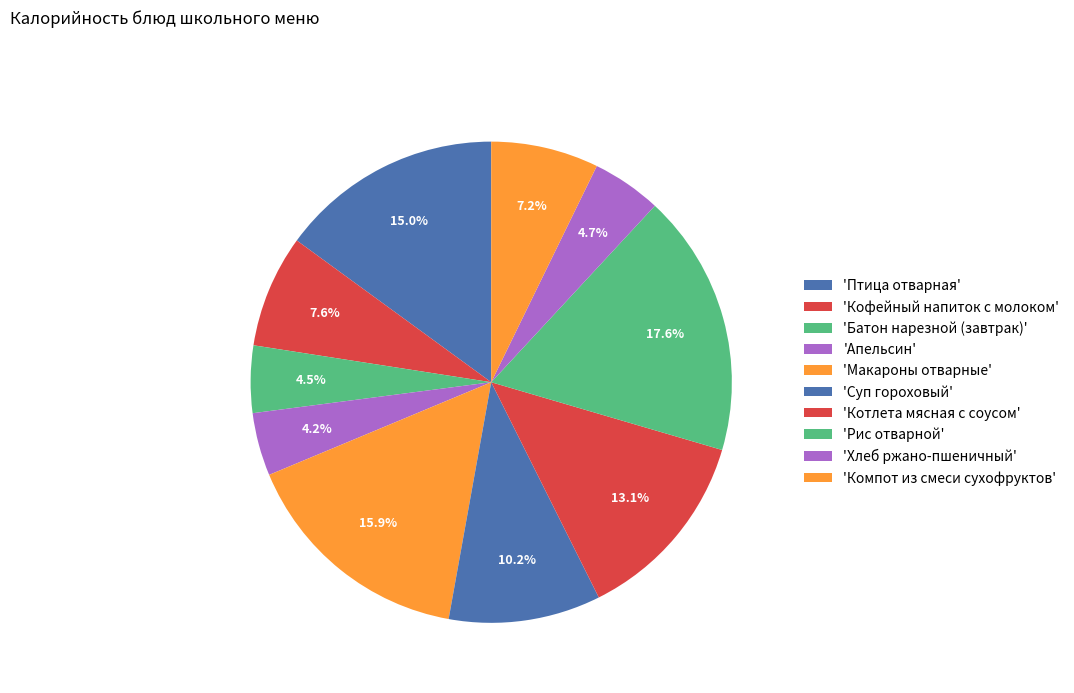

Count the number of slices in the pie.

10